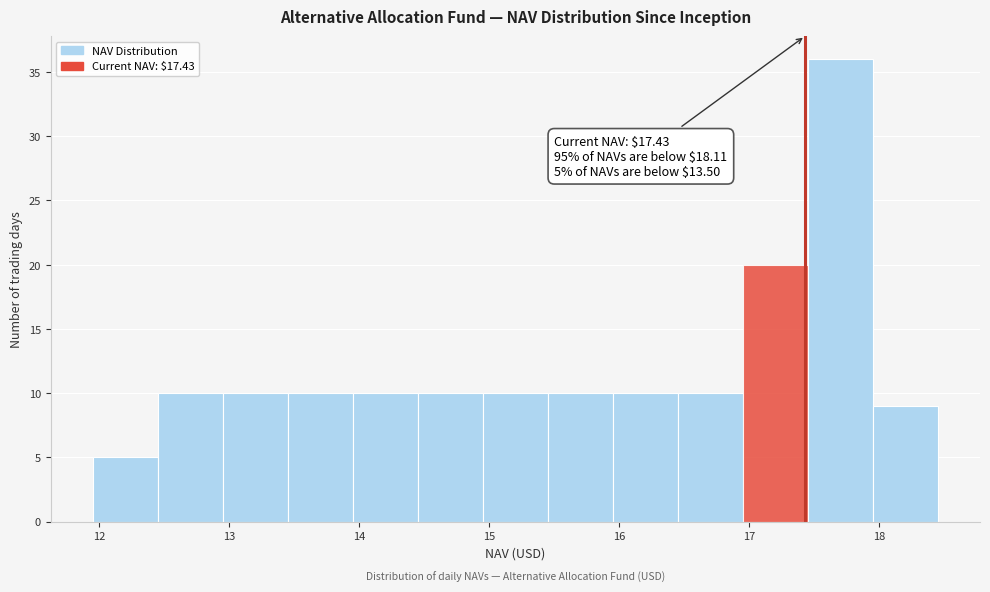

Which range on the x-axis has the tallest bar?

17.45 to 17.95